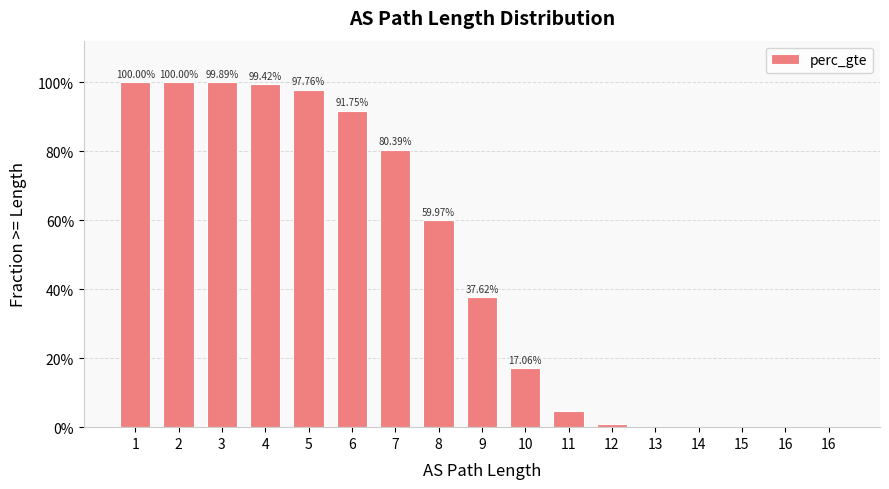

At which label is the value closest to 0?

16